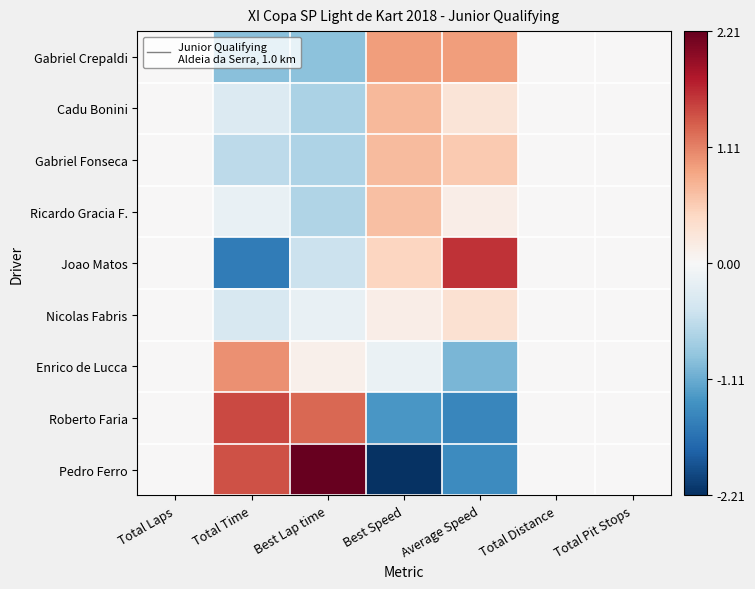

Reading left to right, list all the values displayed in this chart.

Gabriel Crepaldi: Total Laps=0.0	Total Time=-0.9	Best Lap time=-0.9	Best Speed=0.9	Average Speed=0.9	Total Distance=0.0	Total Pit Stops=0.0
Cadu Bonini: Total Laps=0.0	Total Time=-0.3	Best Lap time=-0.7	Best Speed=0.7	Average Speed=0.3	Total Distance=0.0	Total Pit Stops=0.0
Gabriel Fonseca: Total Laps=0.0	Total Time=-0.6	Best Lap time=-0.7	Best Speed=0.7	Average Speed=0.6	Total Distance=0.0	Total Pit Stops=0.0
Ricardo Gracia F.: Total Laps=0.0	Total Time=-0.2	Best Lap time=-0.7	Best Speed=0.7	Average Speed=0.1	Total Distance=0.0	Total Pit Stops=0.0
Joao Matos: Total Laps=0.0	Total Time=-1.6	Best Lap time=-0.5	Best Speed=0.5	Average Speed=1.6	Total Distance=0.0	Total Pit Stops=0.0
Nicolas Fabris: Total Laps=0.0	Total Time=-0.4	Best Lap time=-0.2	Best Speed=0.1	Average Speed=0.3	Total Distance=0.0	Total Pit Stops=0.0
Enrico de Lucca: Total Laps=0.0	Total Time=1.0	Best Lap time=0.1	Best Speed=-0.1	Average Speed=-1.0	Total Distance=0.0	Total Pit Stops=0.0
Roberto Faria: Total Laps=0.0	Total Time=1.5	Best Lap time=1.3	Best Speed=-1.3	Average Speed=-1.4	Total Distance=0.0	Total Pit Stops=0.0
Pedro Ferro: Total Laps=0.0	Total Time=1.4	Best Lap time=2.2	Best Speed=-2.2	Average Speed=-1.4	Total Distance=0.0	Total Pit Stops=0.0